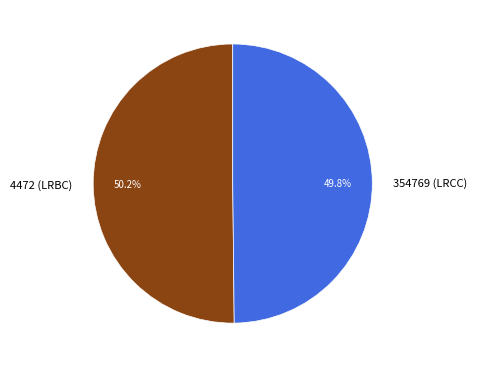

What percentage do 4472 (LRBC) and 354769 (LRCC) together represent?

100.0%